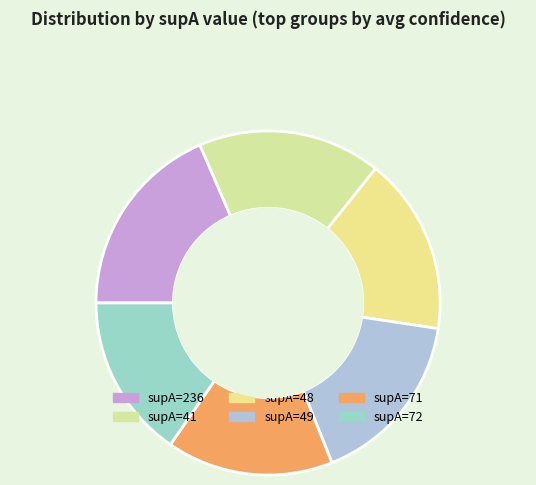

To the nearest percent, what portion does 48 represent?

17%